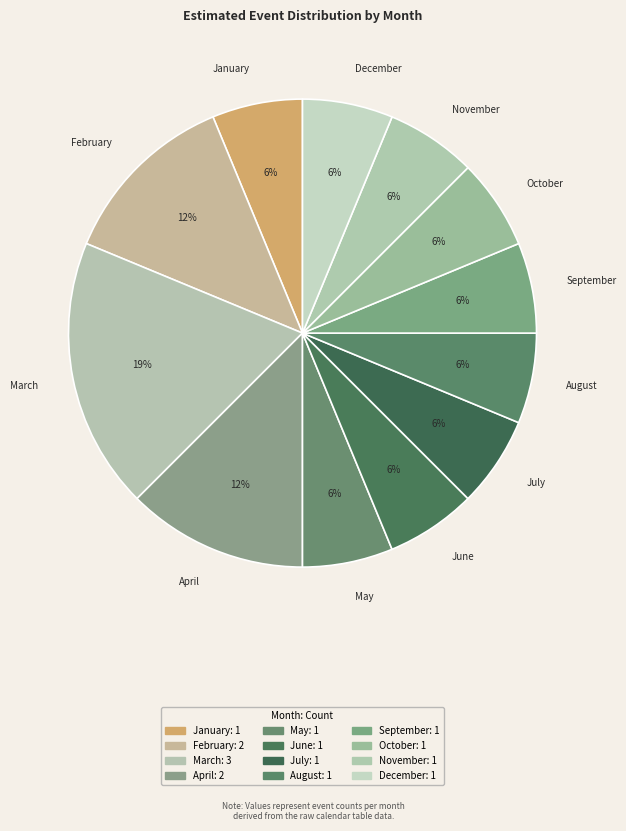

To the nearest percent, what is the average slice percentage?

8%